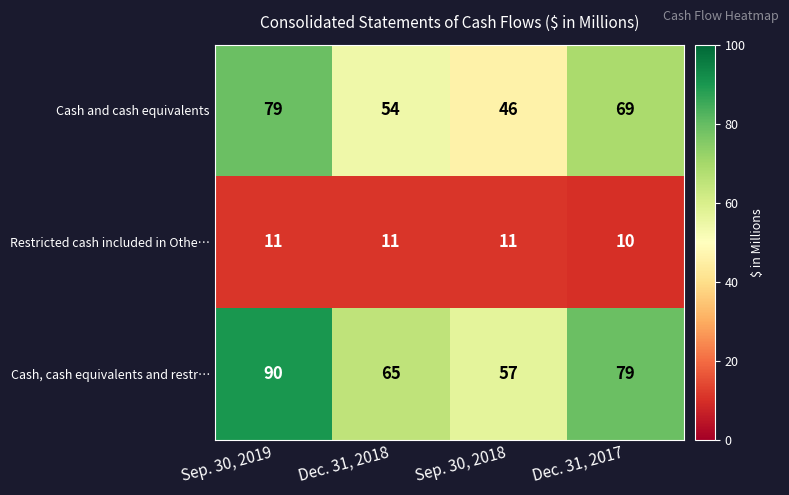

What is the average value of the Cash, cash equivalents and restr… series?

73